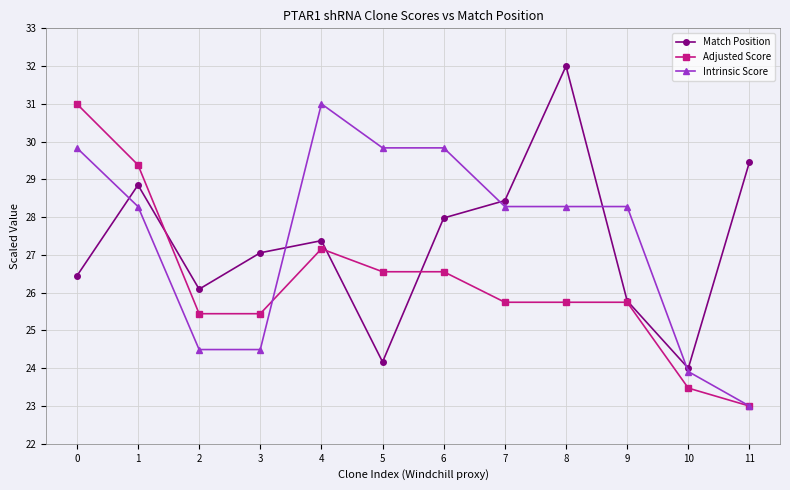

At which label does Match Position reach its minimum?

10